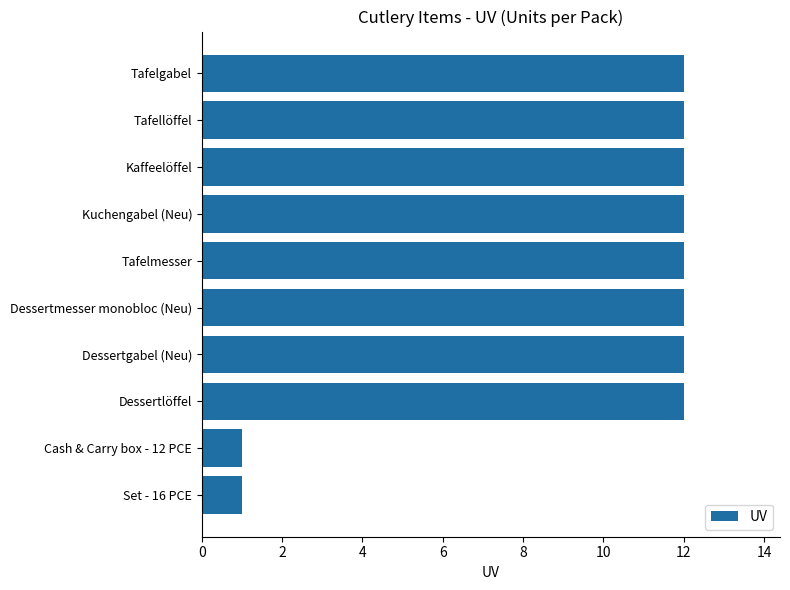

Reading top to bottom, list all the values displayed in this chart.

Tafelgabel=12	Tafellöffel=12	Kaffeelöffel=12	Kuchengabel (Neu)=12	Tafelmesser=12	Dessertmesser monobloc (Neu)=12	Dessertgabel (Neu)=12	Dessertlöffel=12	Cash & Carry box - 12 PCE=1	Set - 16 PCE=1